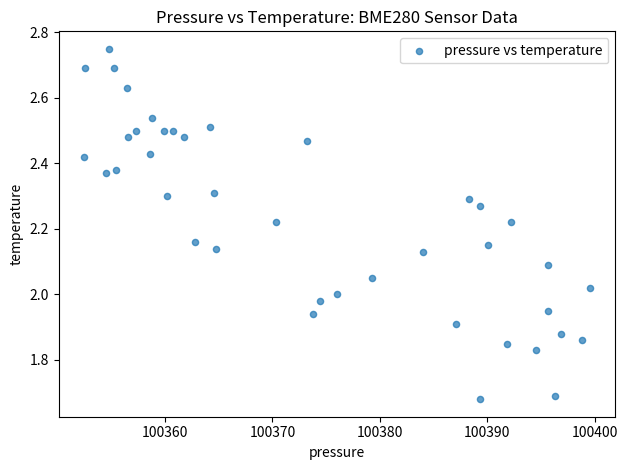

What is the range of X values (max minus min)?

47.1